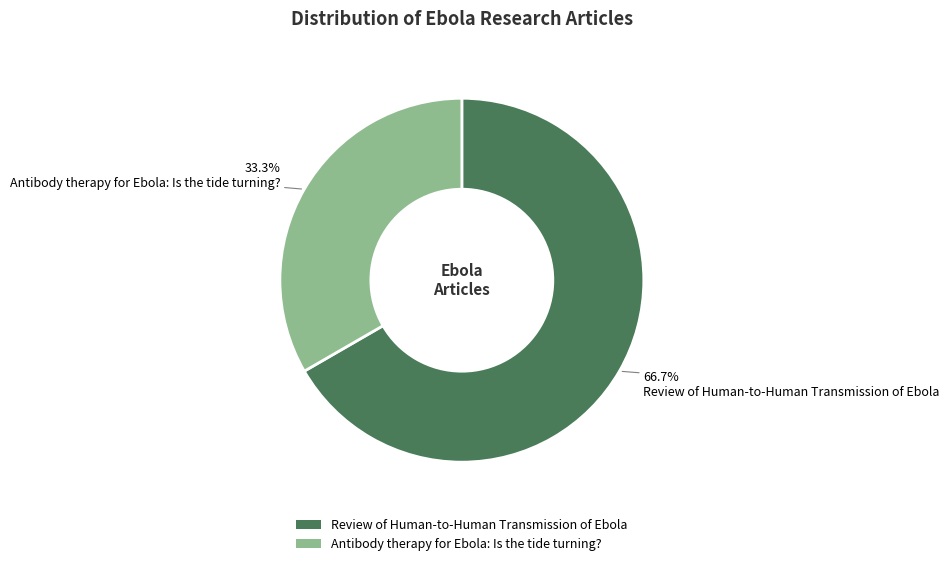

Which has a higher value, Antibody therapy for Ebola: Is the tide turning? or Review of Human-to-Human Transmission of Ebola?

Review of Human-to-Human Transmission of Ebola